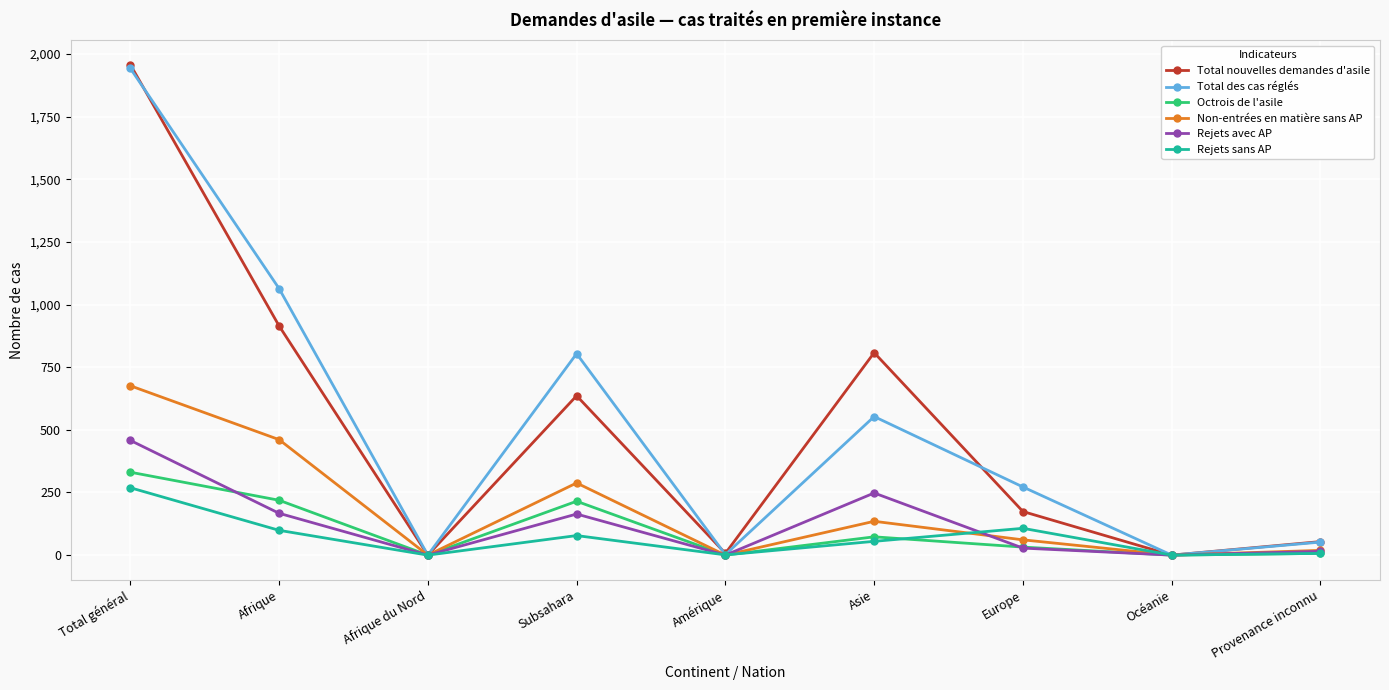

How many distinct data groups are displayed?

6